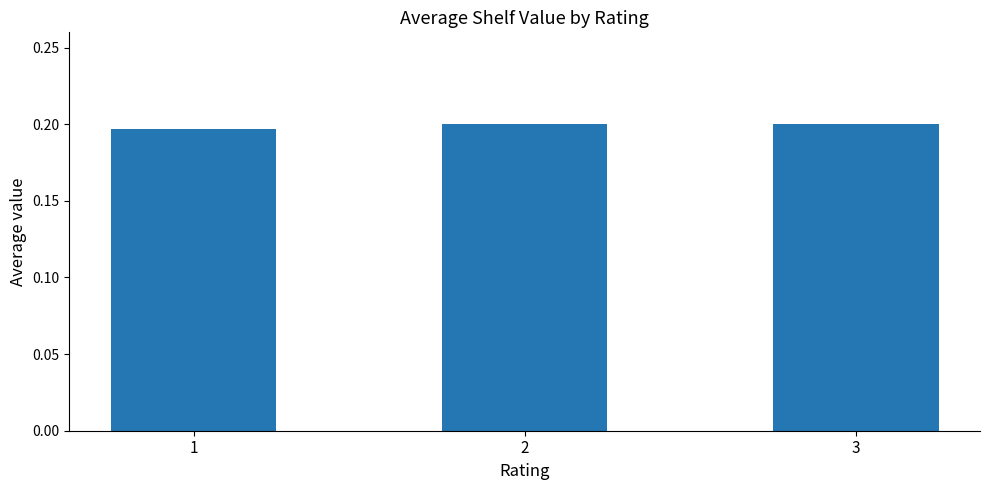

What is the sum of all values?

0.6